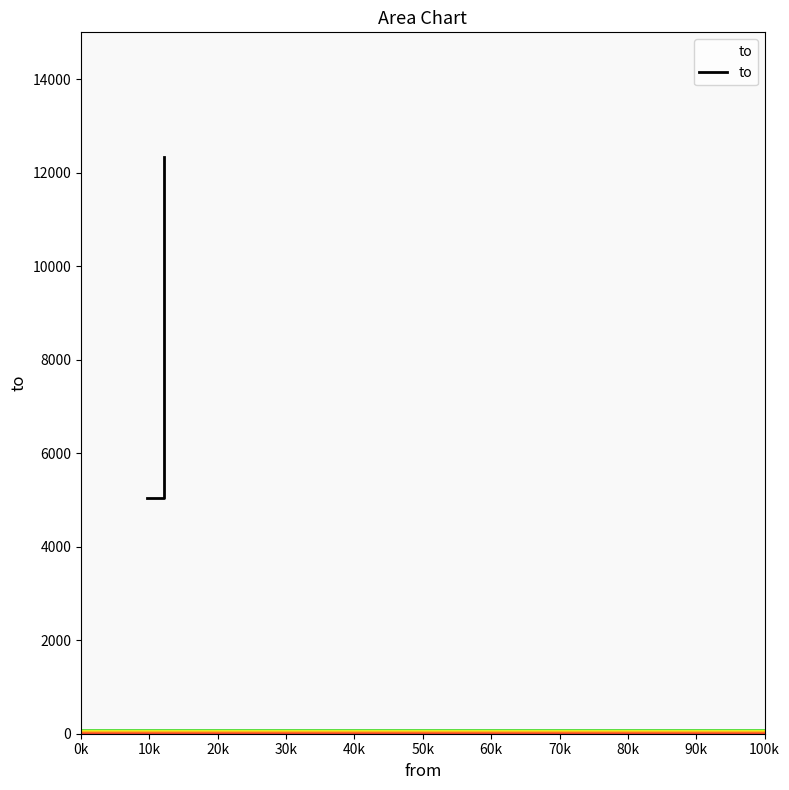

What is the ratio of the value at 12175 to the value at 9649?

1.0